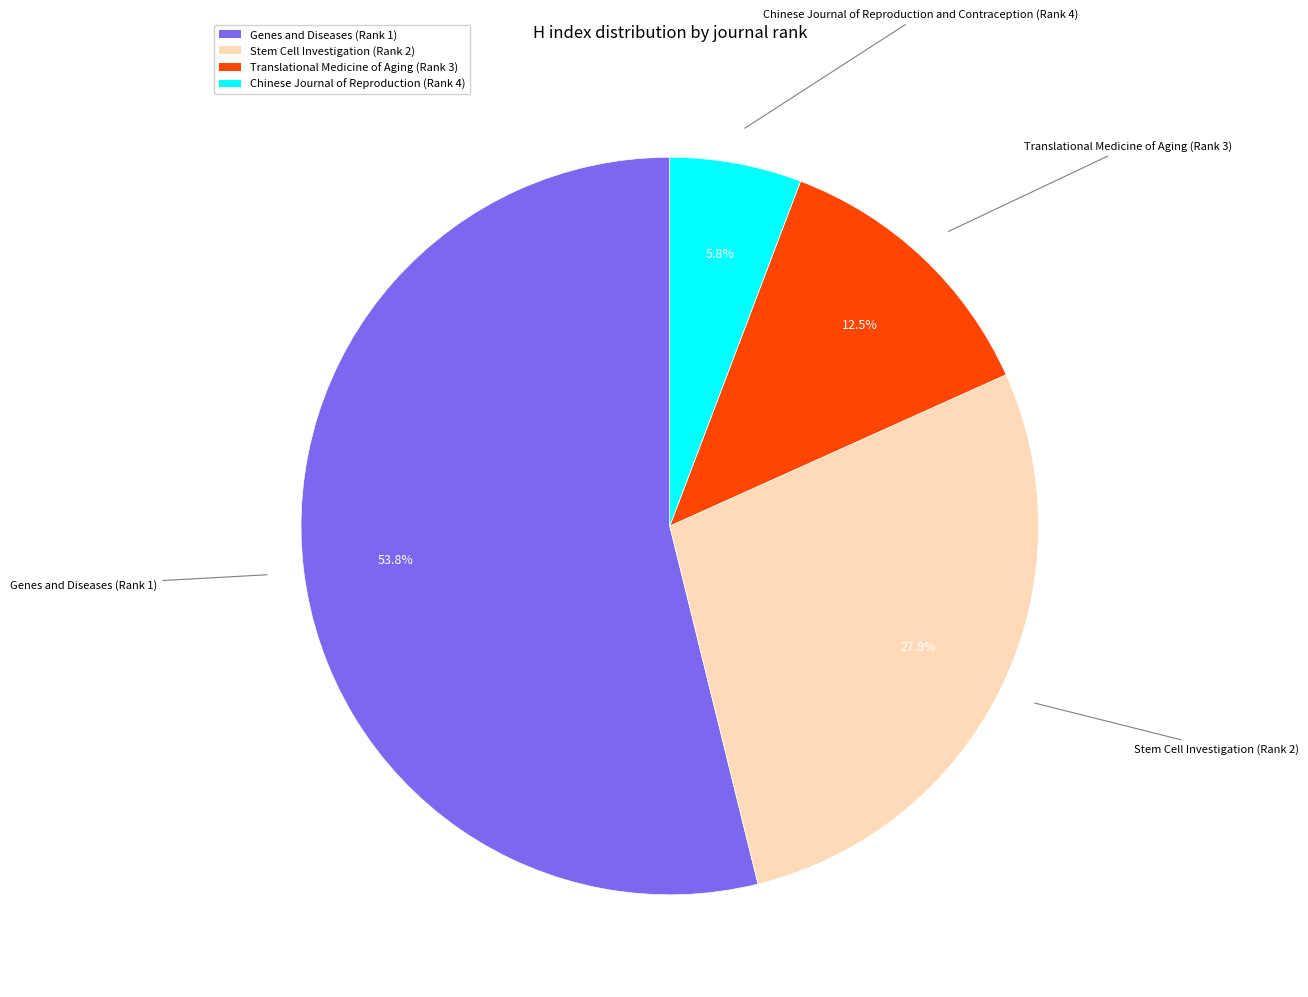

Rank the categories by value from highest to lowest.

Genes and Diseases (Rank 1), Stem Cell Investigation (Rank 2), Translational Medicine of Aging (Rank 3), Chinese Journal of Reproduction and Contraception (Rank 4)